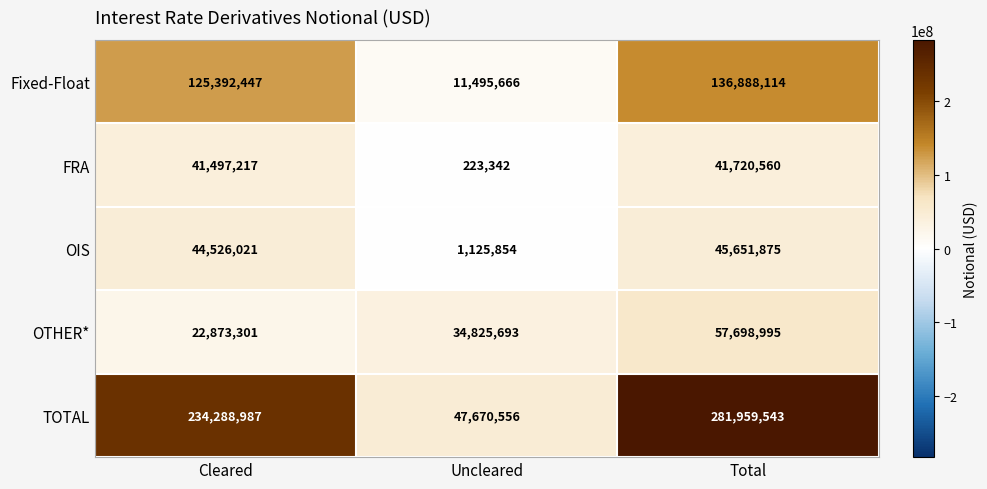

Which series has the widest spread of values?

TOTAL